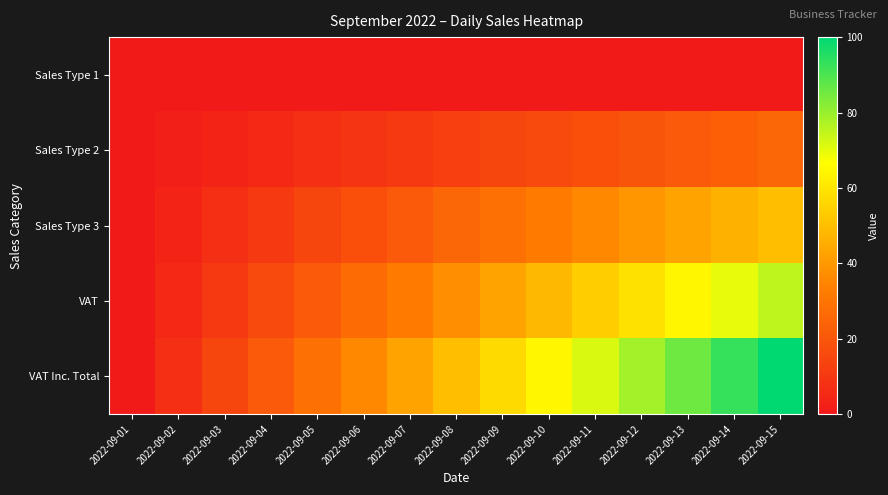

How many series are shown in this chart?

5